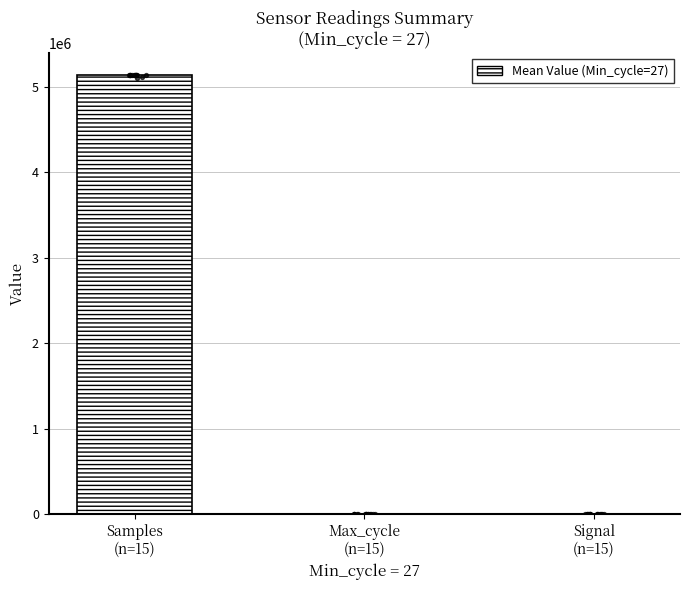

What is the change in value from Max_cycle
(n=15) to Signal
(n=15)?

-1030.3